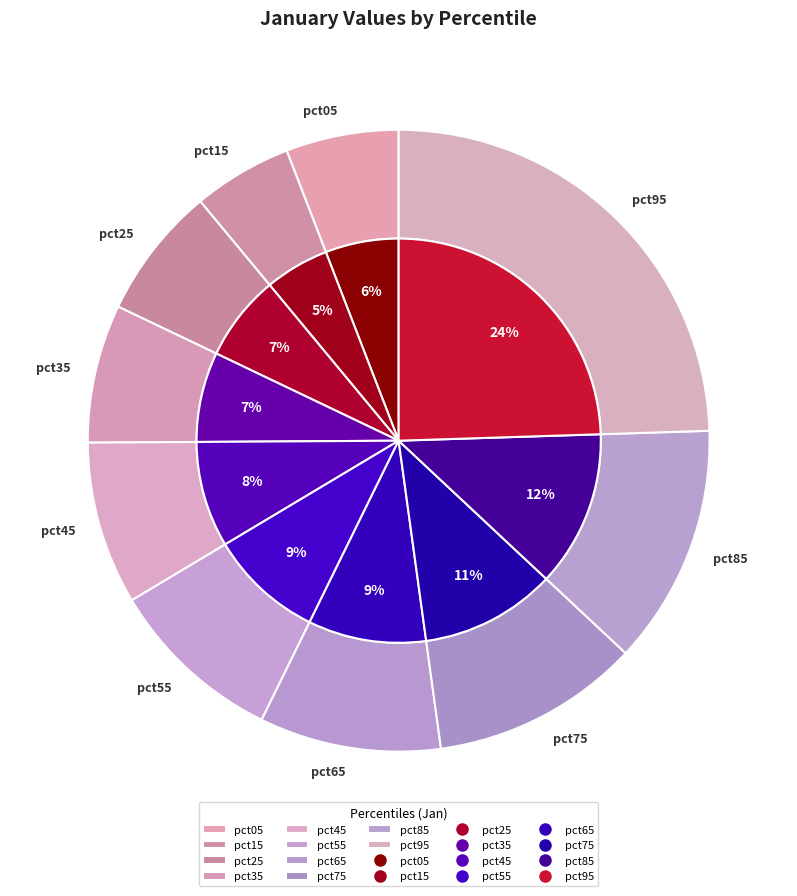

Does any single category account for the majority?

No